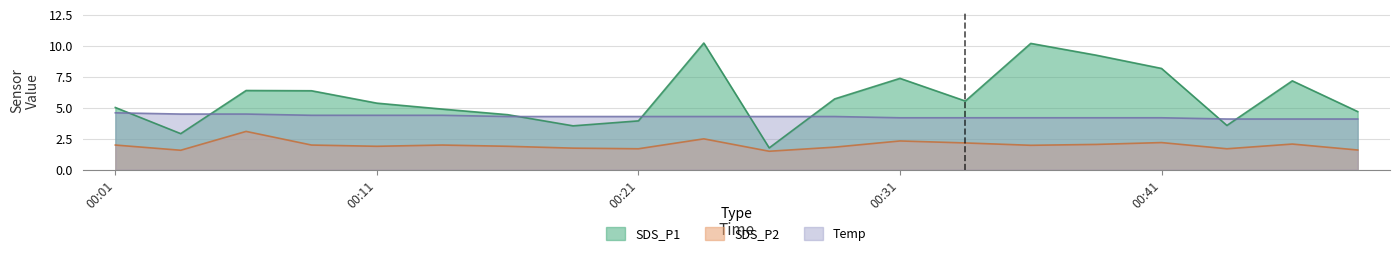

What is the difference between the maximum and minimum values in the Temp series?

0.5